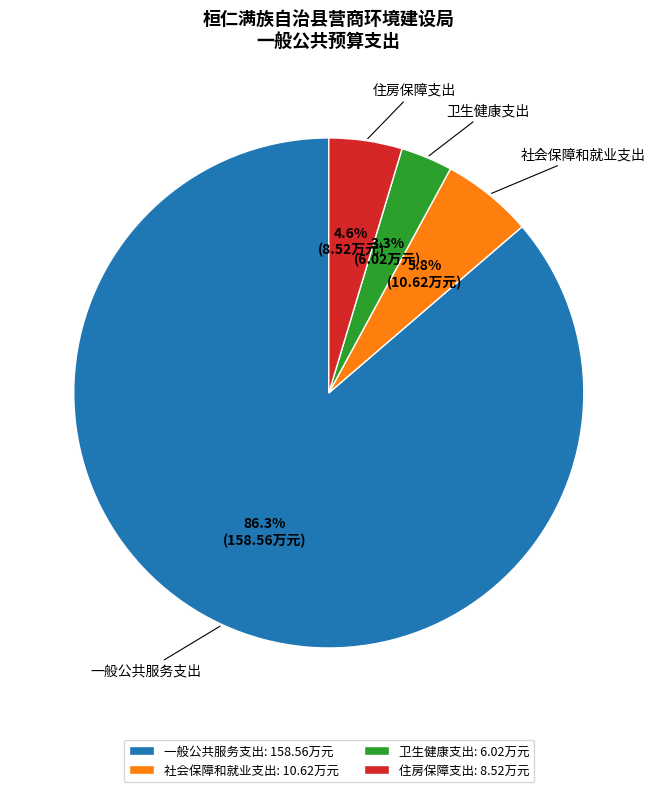

Count the number of slices in the pie.

4